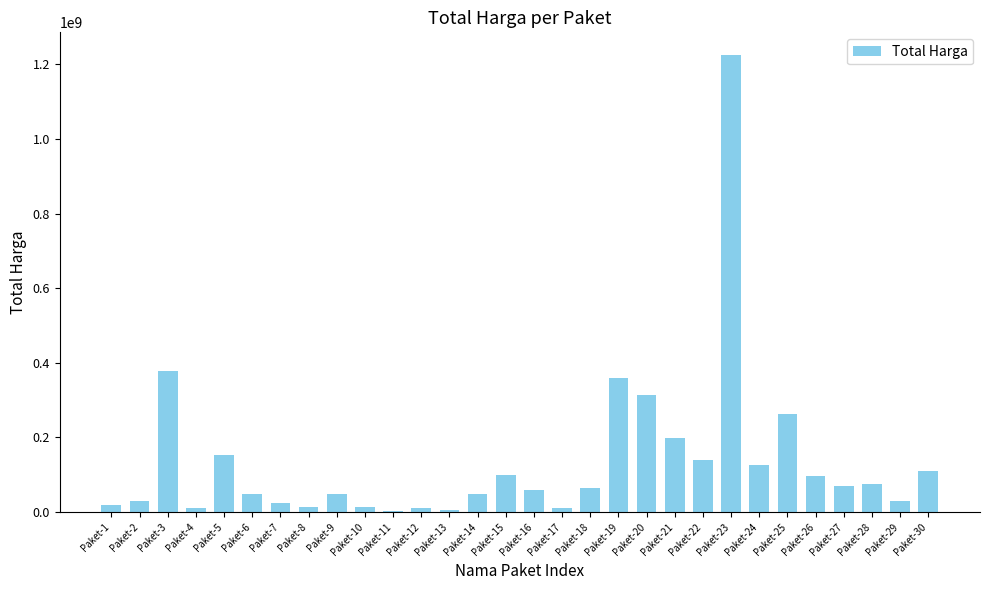

At which category does the chart reach its peak across all series?

Paket-23